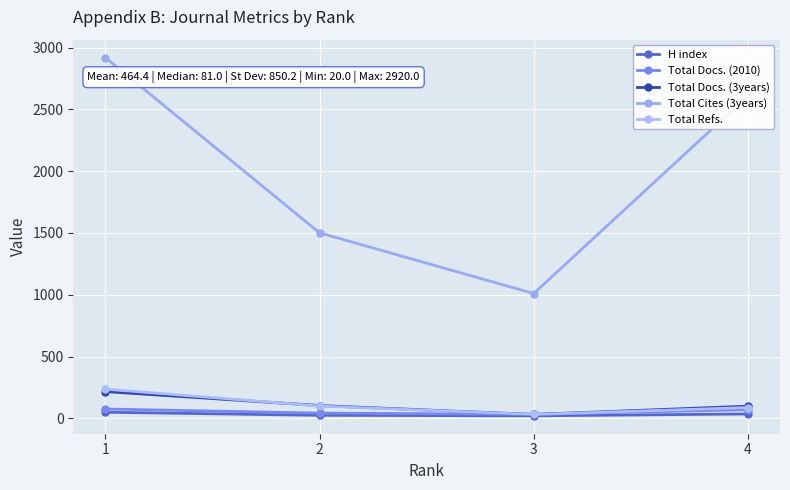

How many categories are shown in the chart?

4